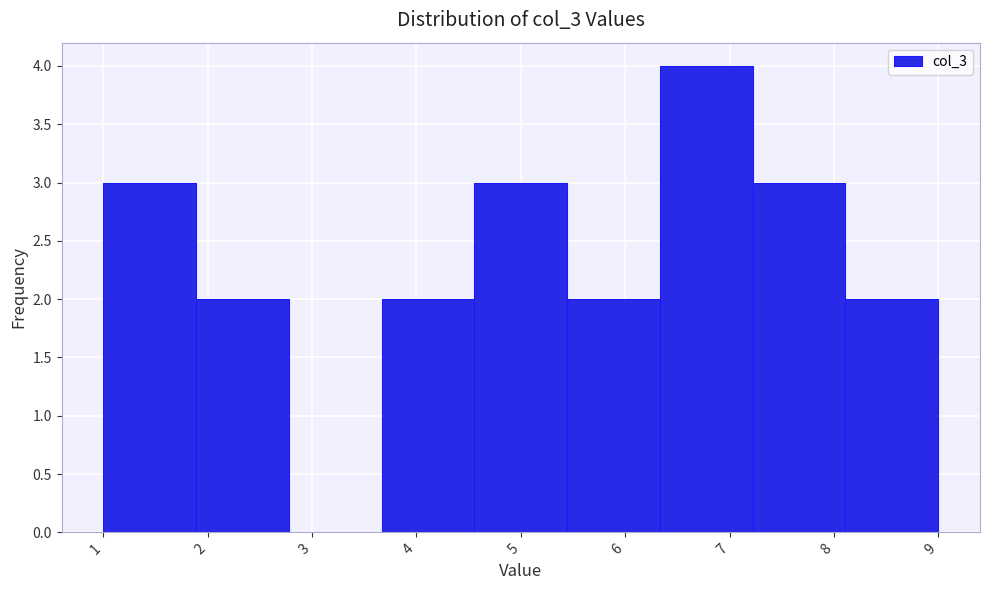

Over which range of the x-axis is the bar tallest?

6.3 to 7.2